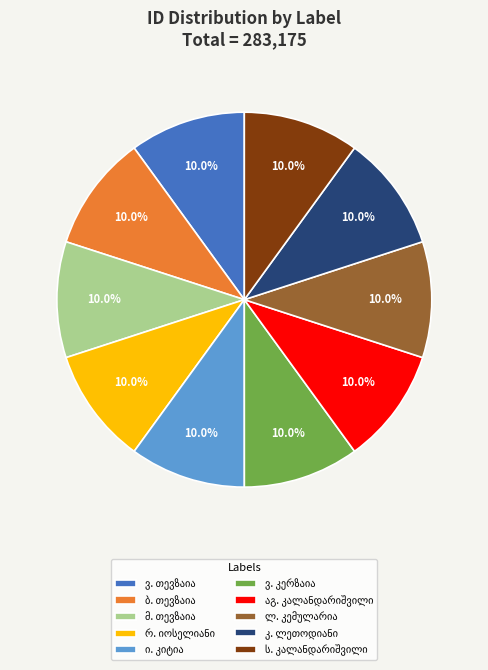

Is there any slice that represents more than half of the pie?

No